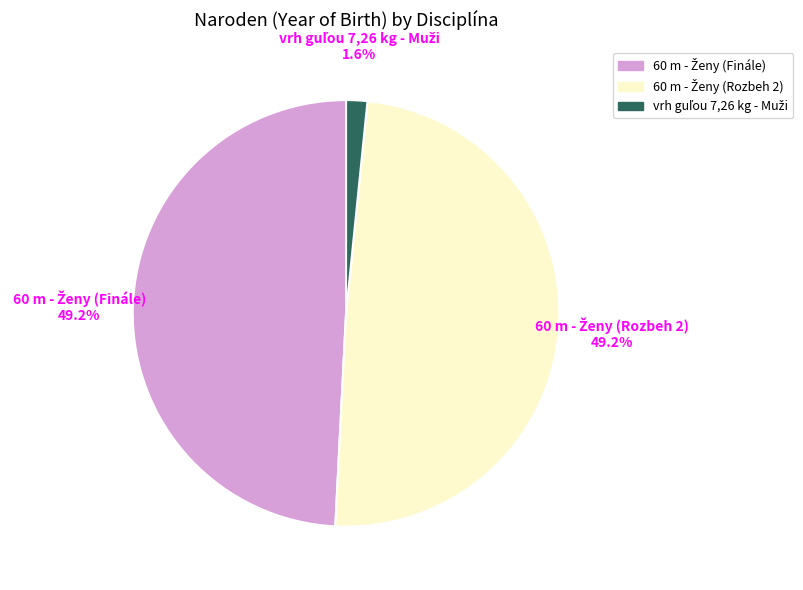

Is there a majority slice in this chart?

No